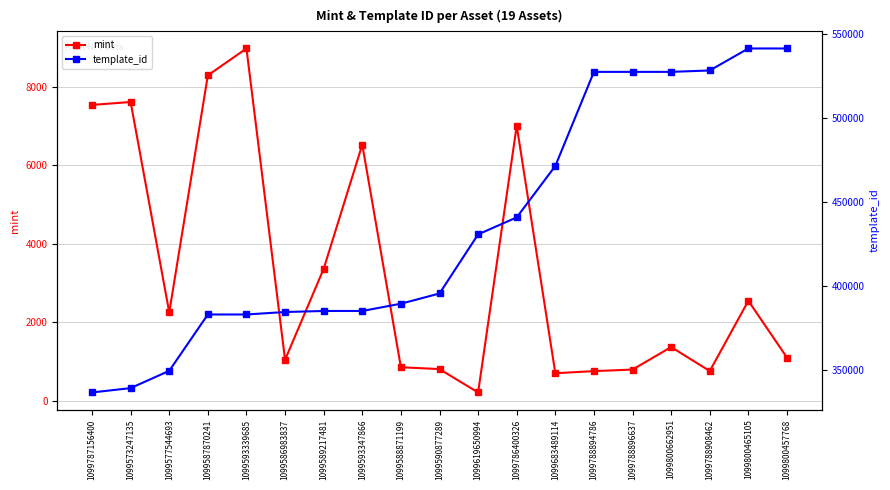

Read the mint value at 1099800662951.

1373